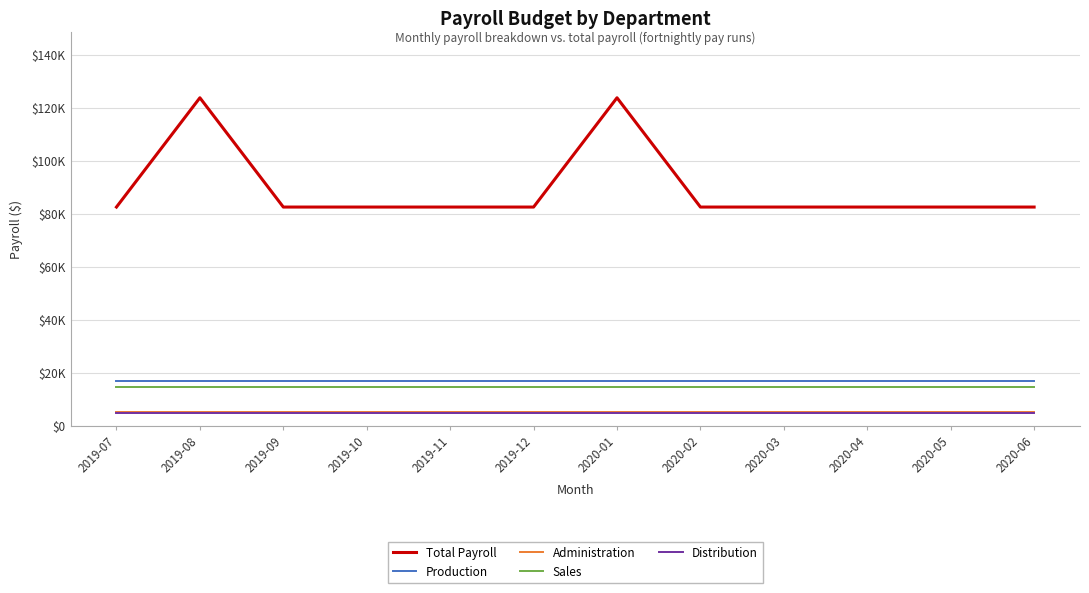

Is the value of Sales at 2019-11 greater than the value of Administration at 2020-02?

Yes